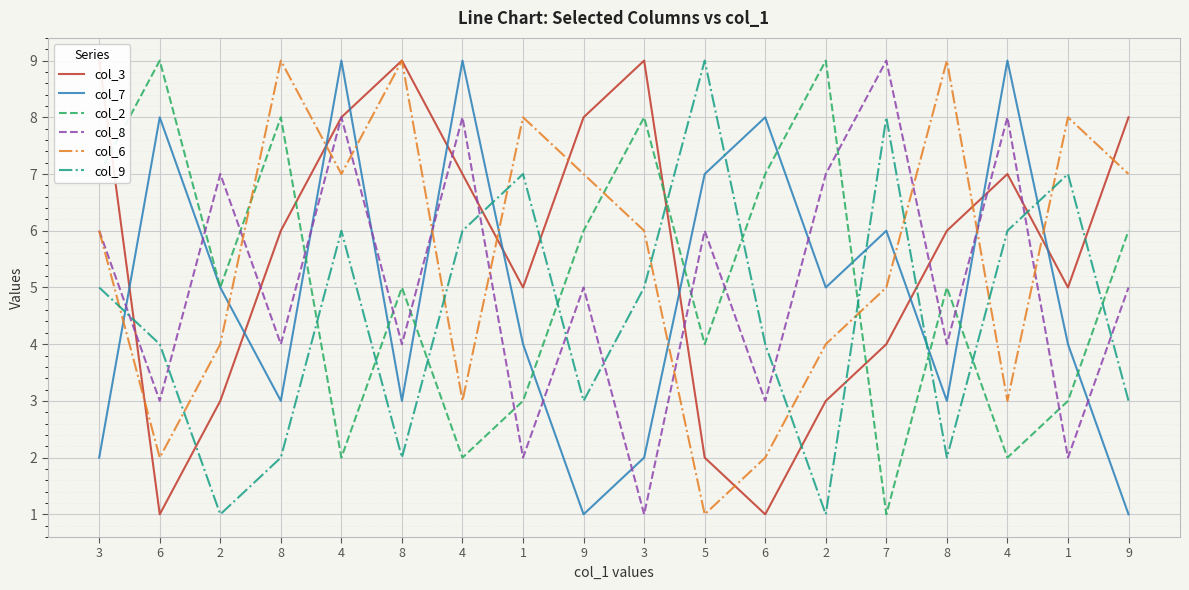

The col_3 series shows 1 at 6. True or false?

True